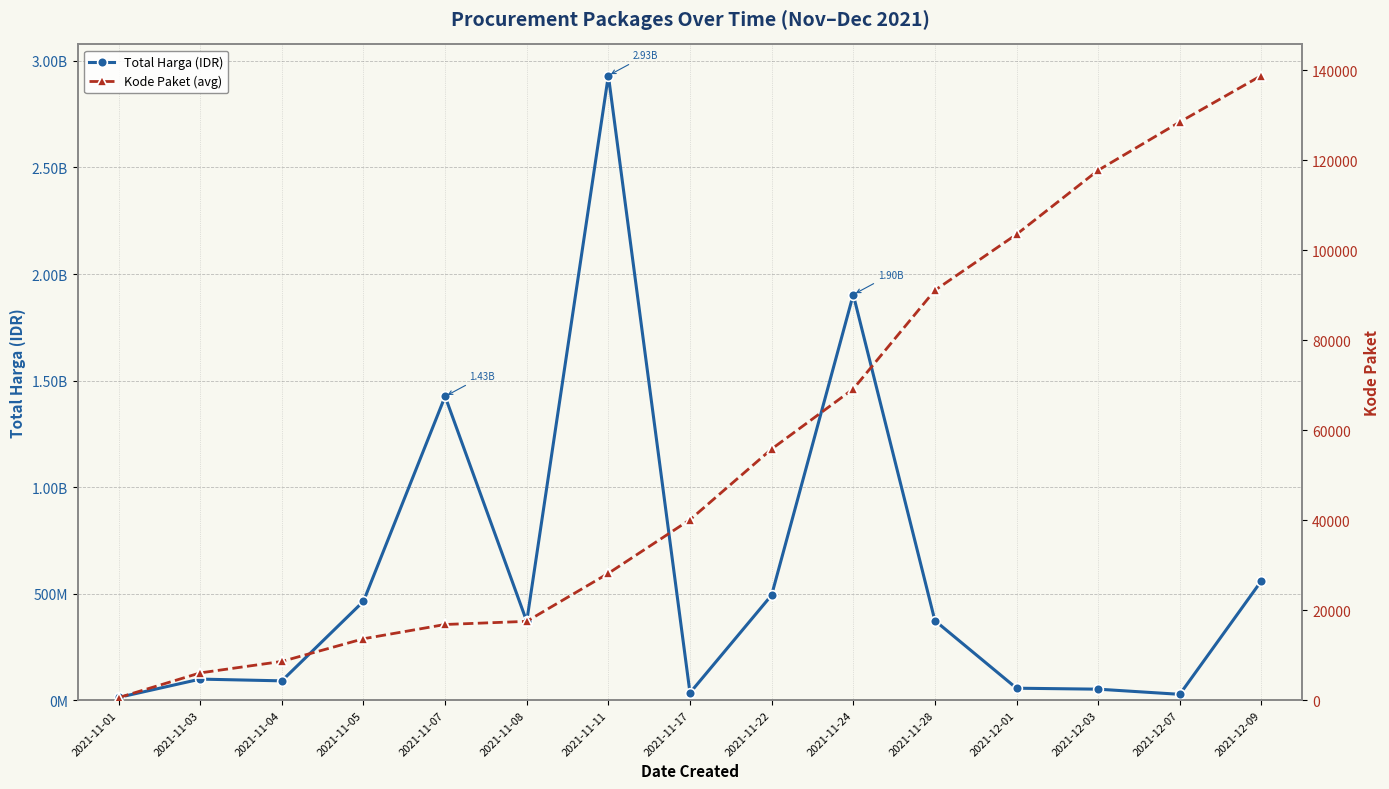

True or false: Total Harga (IDR) and Kode Paket (avg) cross at least once.

False